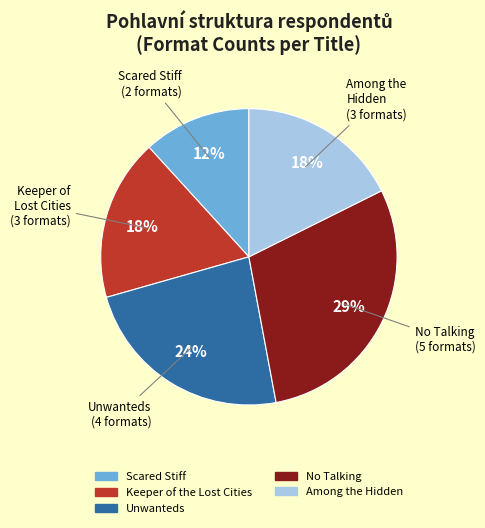

What is the ratio of the value at Among the Hidden to the value at Keeper of the Lost Cities?

1.0